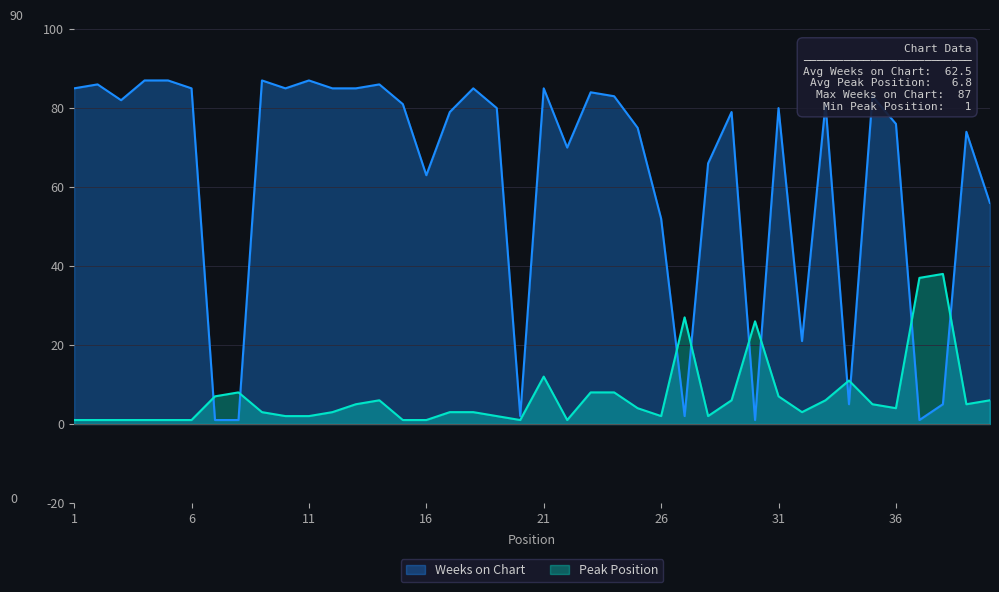

How many data points does each series have?

40